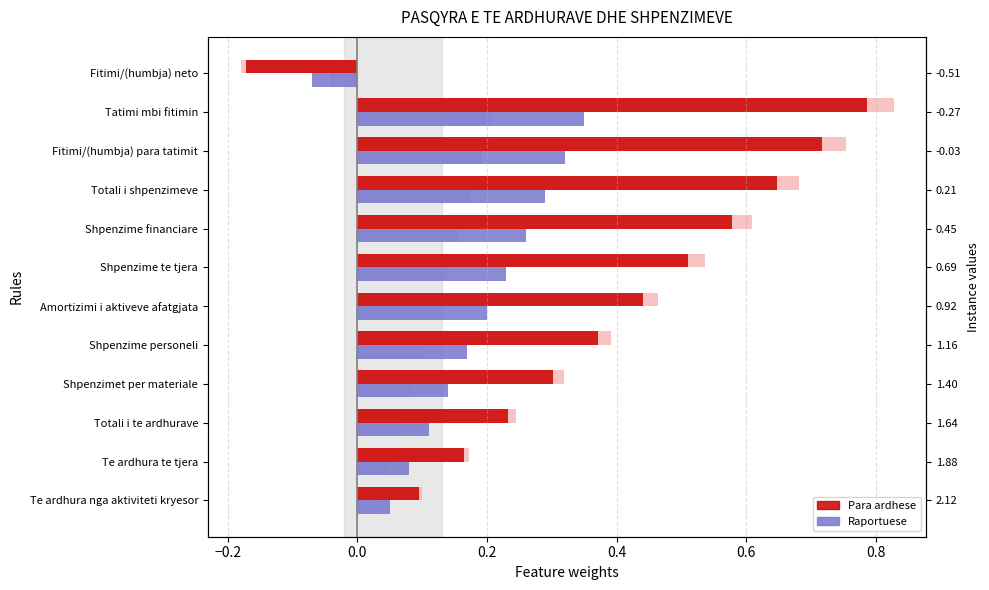

Is the value of Para ardhese (light) at Totali i shpenzimeve greater than the value of Raportuese at Fitimi/(humbja) neto?

Yes